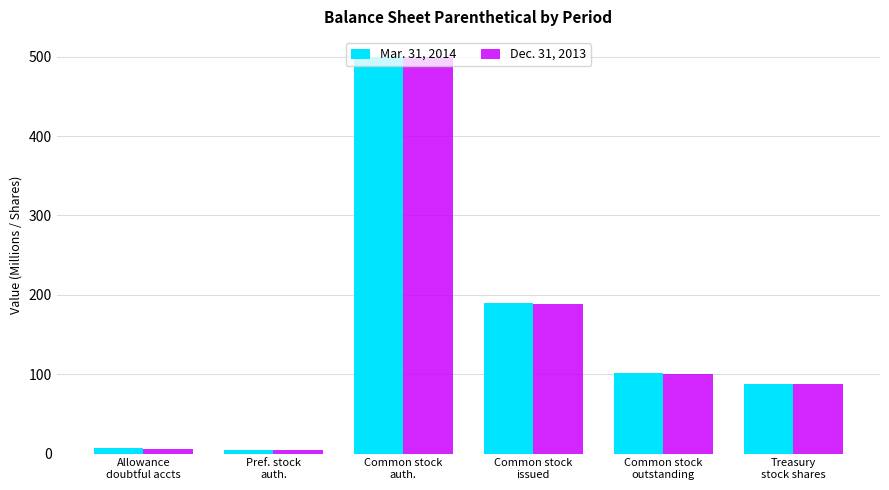

Rank the series by their average value, from highest to lowest.

Mar. 31, 2014, Dec. 31, 2013